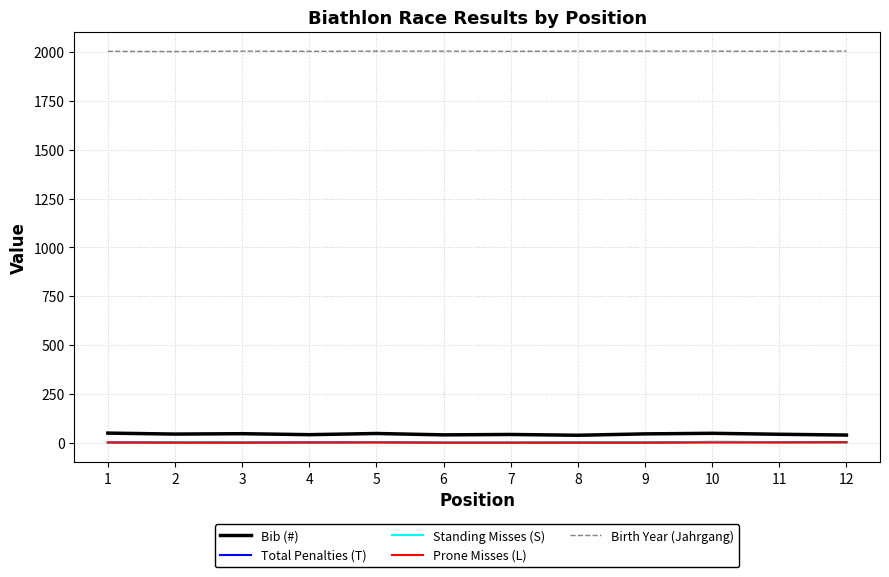

Which series has the widest spread of values?

Bib (#)